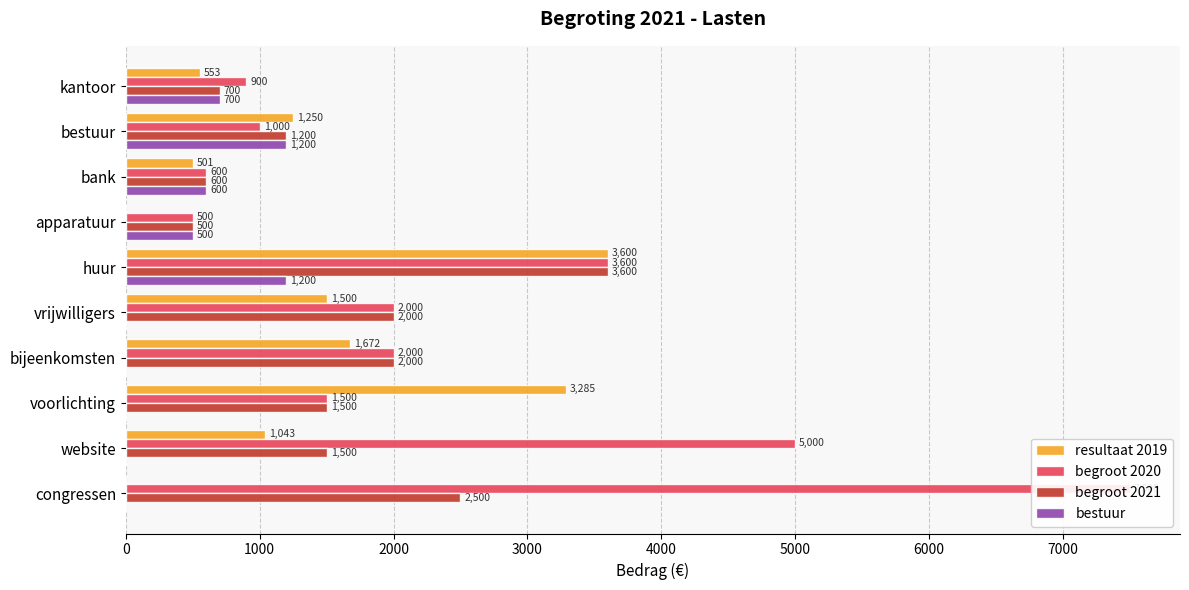

Which series has the widest spread of values?

begroot 2020